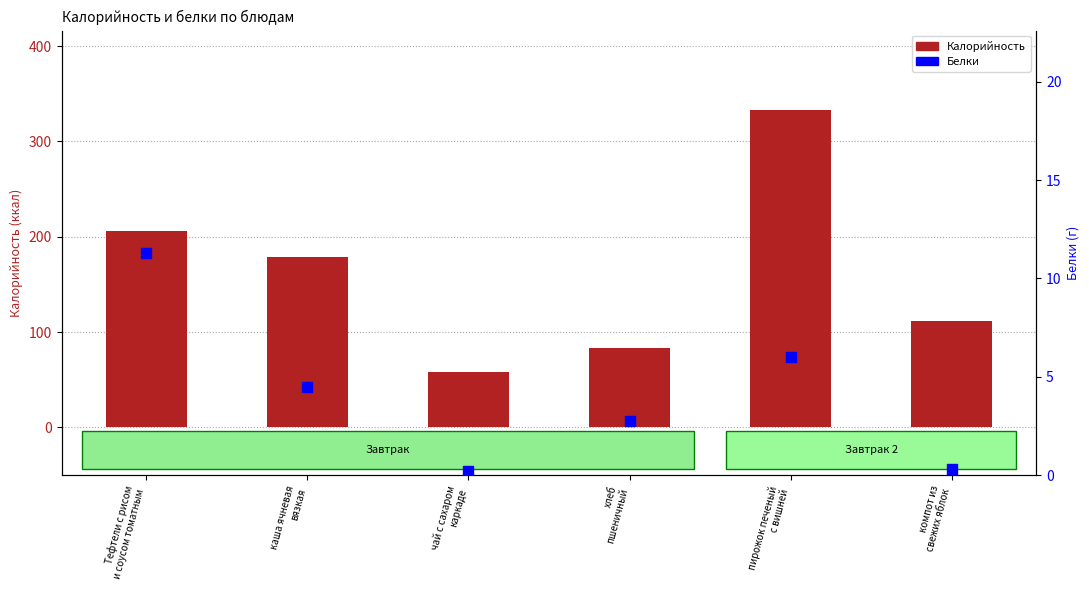

At which category is the sum across all series the highest?

пирожок печеный
с вишней